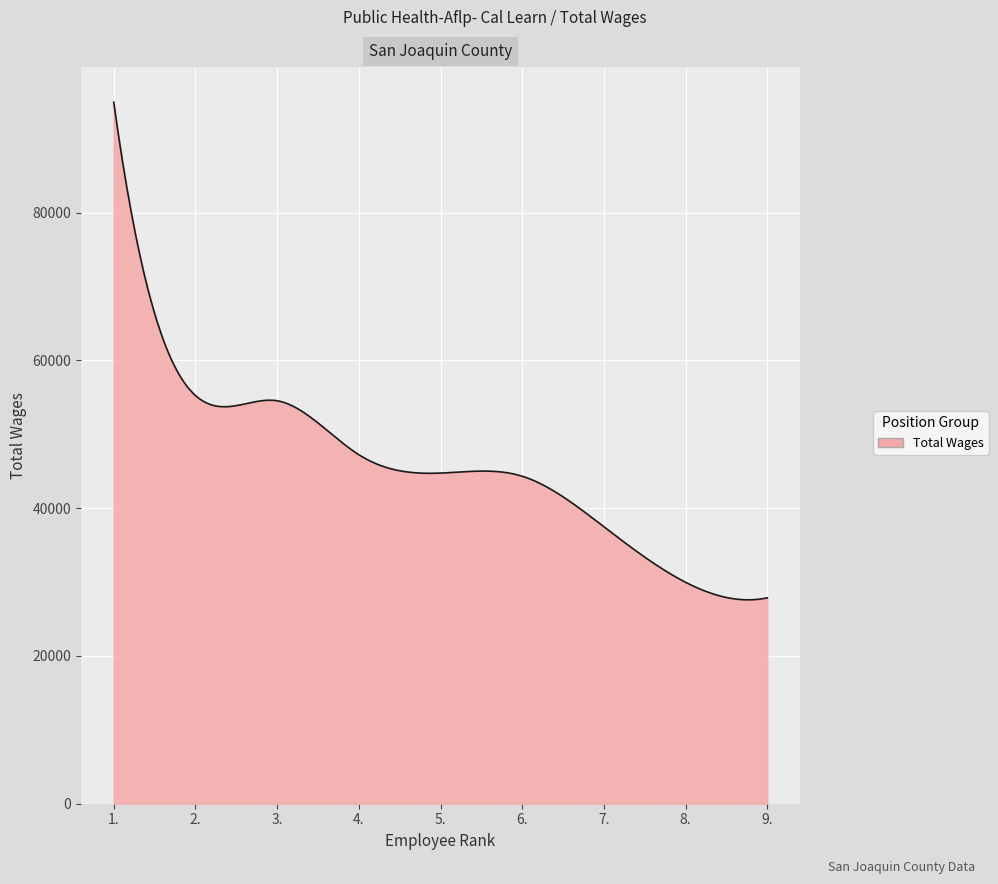

What is the difference between the maximum and minimum values?

67364.0